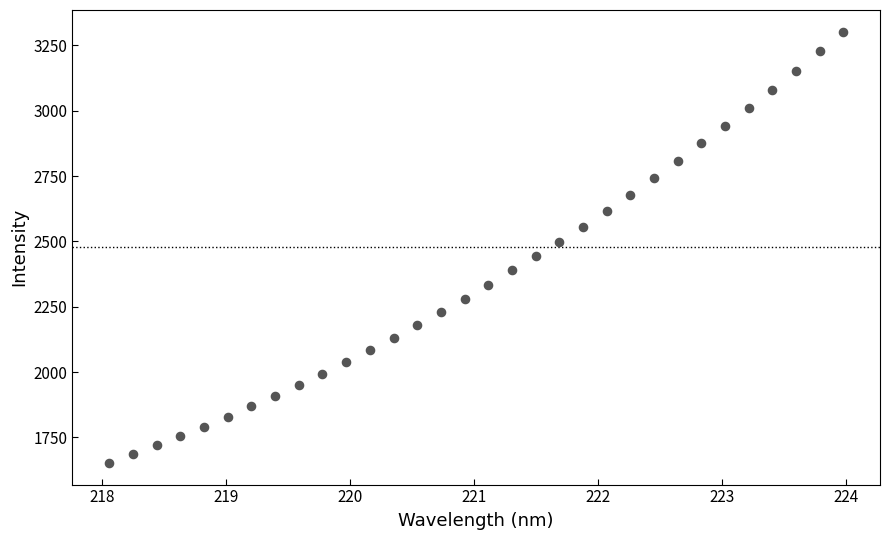

What is the range of Y values (max minus min)?

1650.6